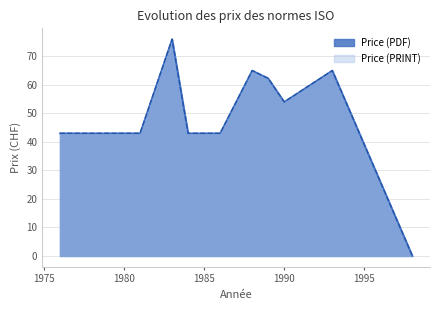

In Price (PRINT), how many points are lower than both neighbors (excluding endpoints)?

1